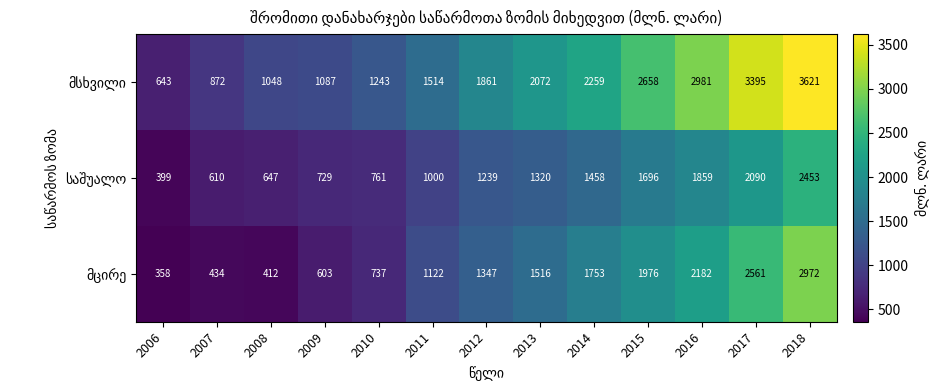

Count the number of data series in this chart.

3